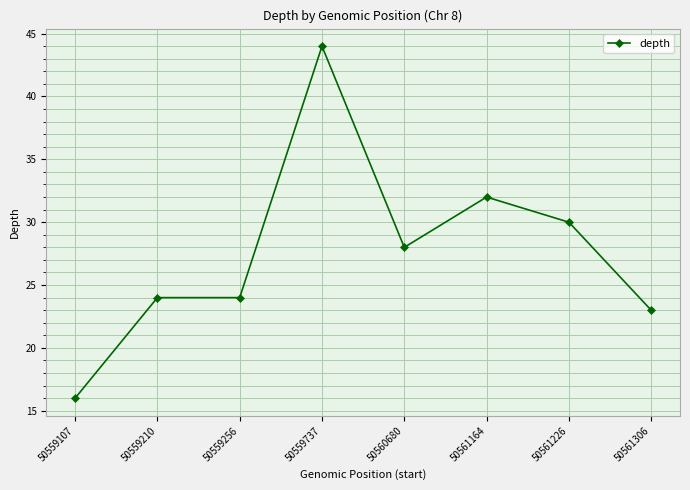

The value at 50559737 is 11. True or false?

False